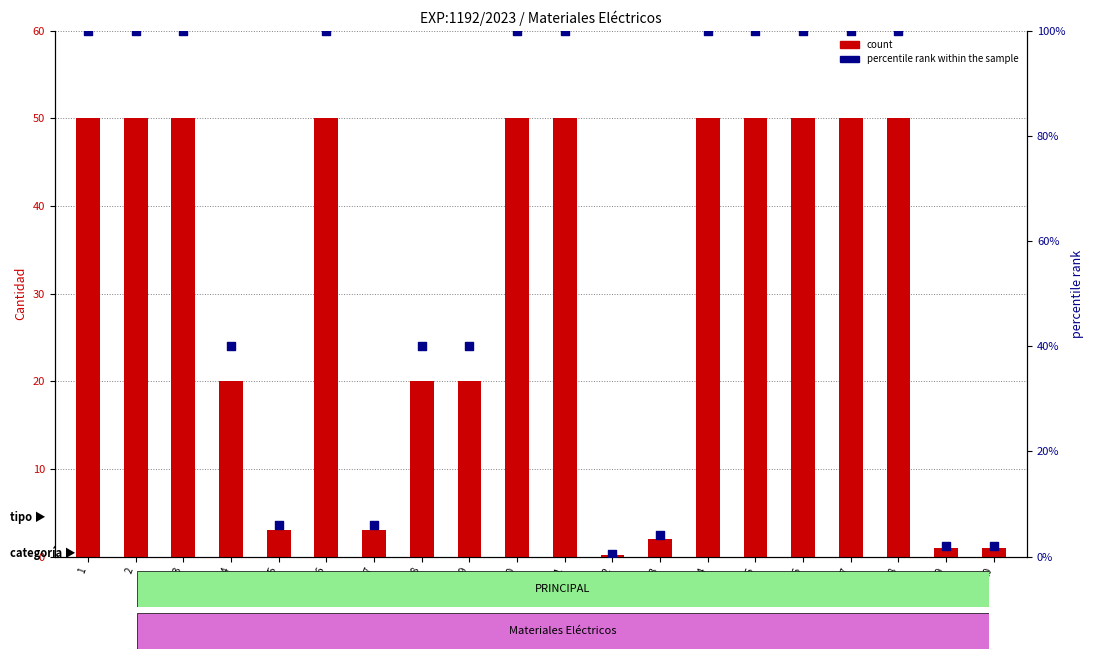

Which series reaches the minimum Y coordinate?

count